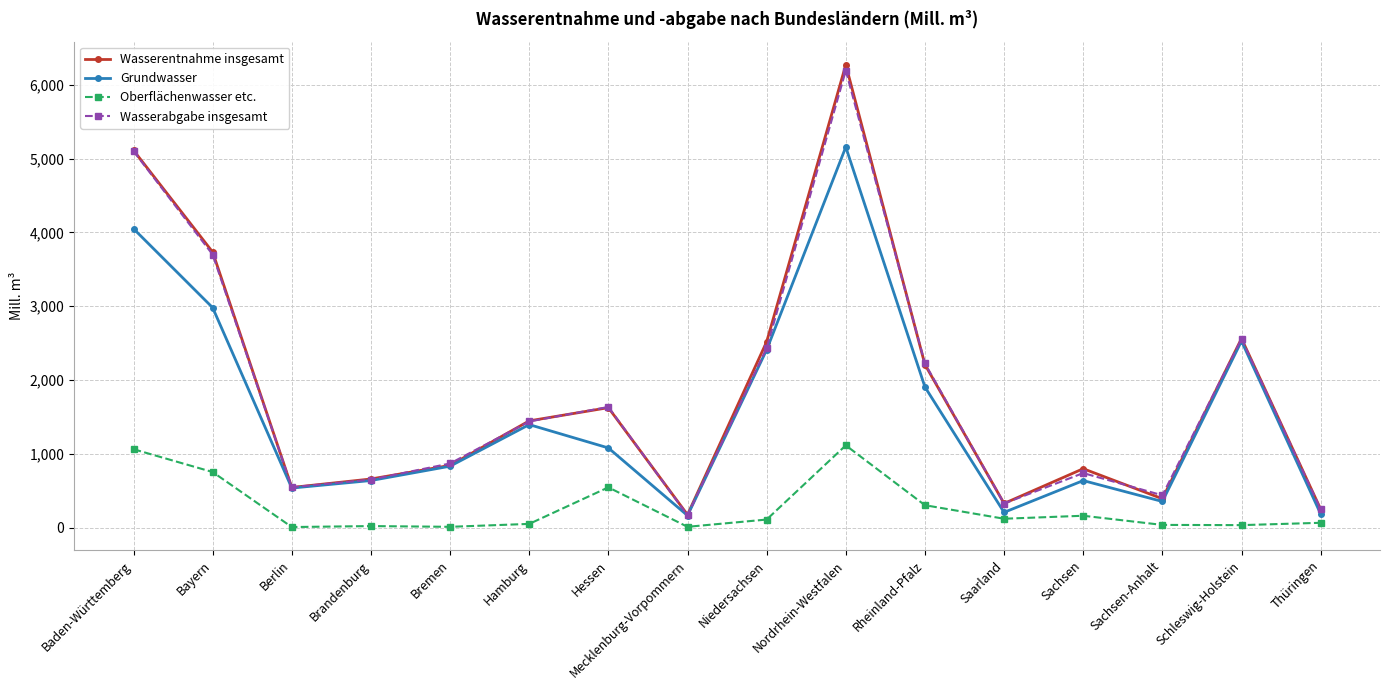

Which series has the largest range (max minus min)?

Wasserentnahme insgesamt